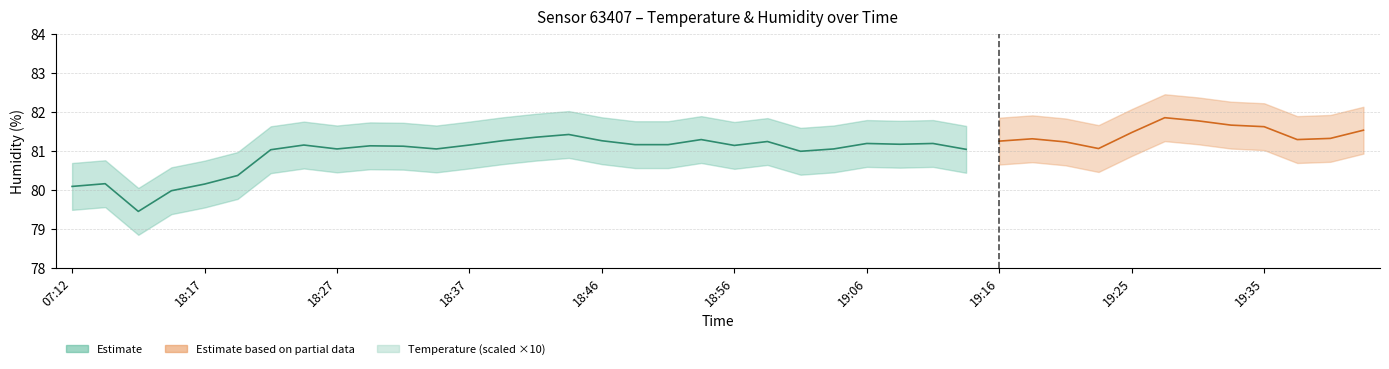

True or false: temperature has more than 1 points higher than both neighbors.

True